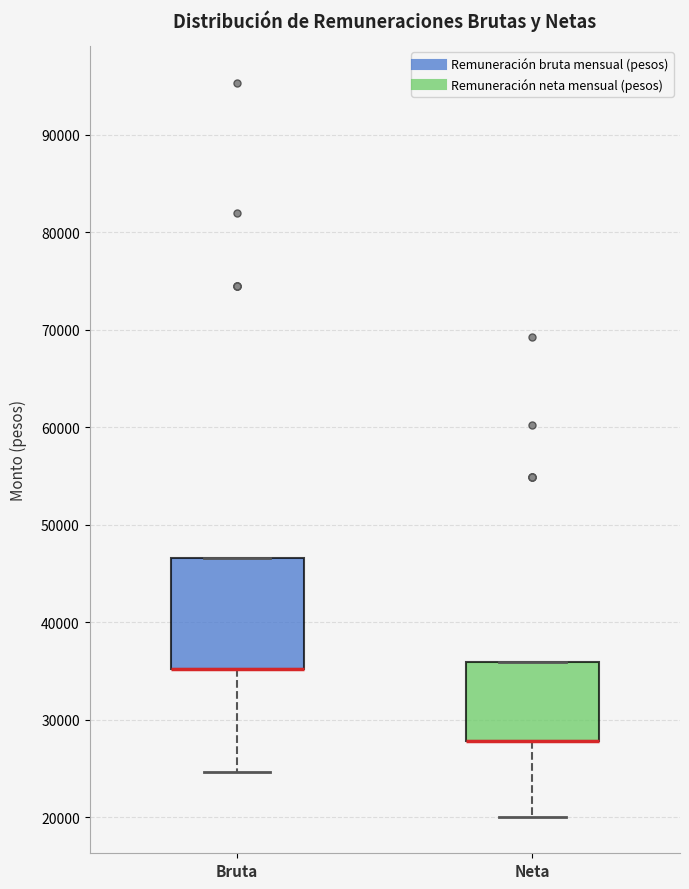

Reading left to right, transcribe this box plot: for each box, give where its median line is, the range the box spans, and where its two whiskers end, as read against the y-axis. The values are not printed on the chart, so give them approximately, as read against the axis.

Bruta: median 35000 (drawn on the box's lower edge), box 35000 to 47000, whiskers 25000 to 47000
Neta: median 28000 (drawn on the box's lower edge), box 28000 to 36000, whiskers 20000 to 36000